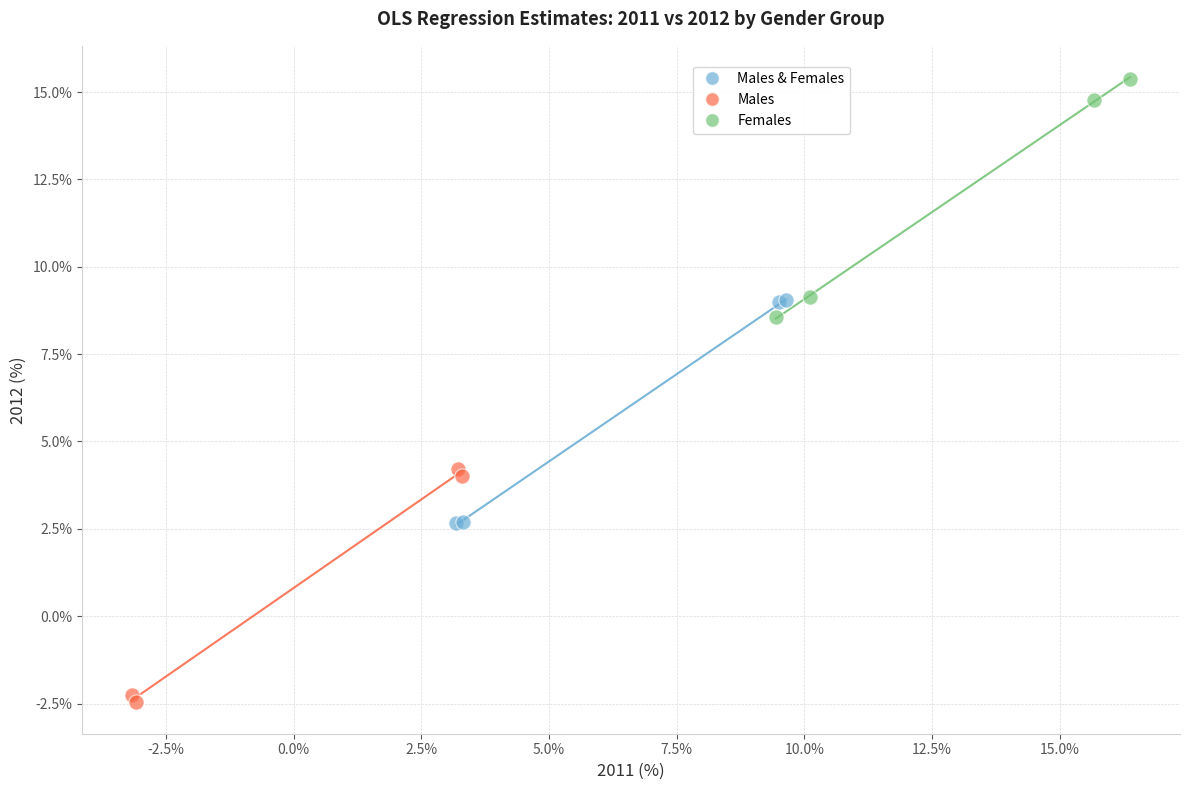

Which series contains the highest Y value?

Females